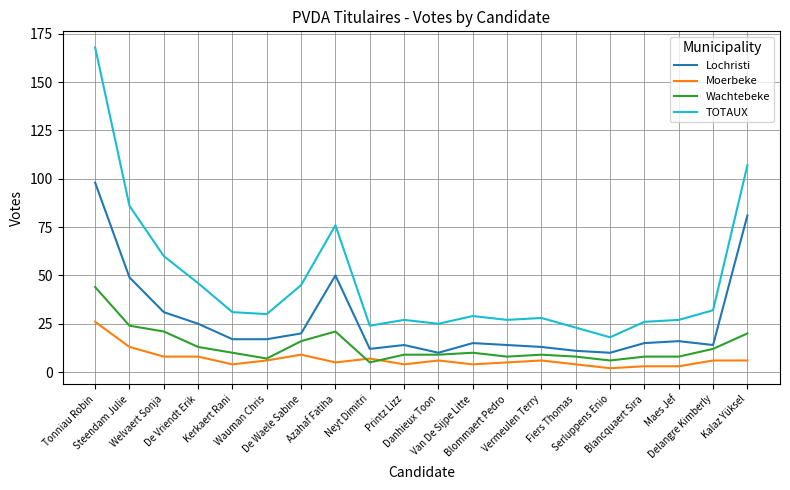

How many lines are shown in the chart?

4